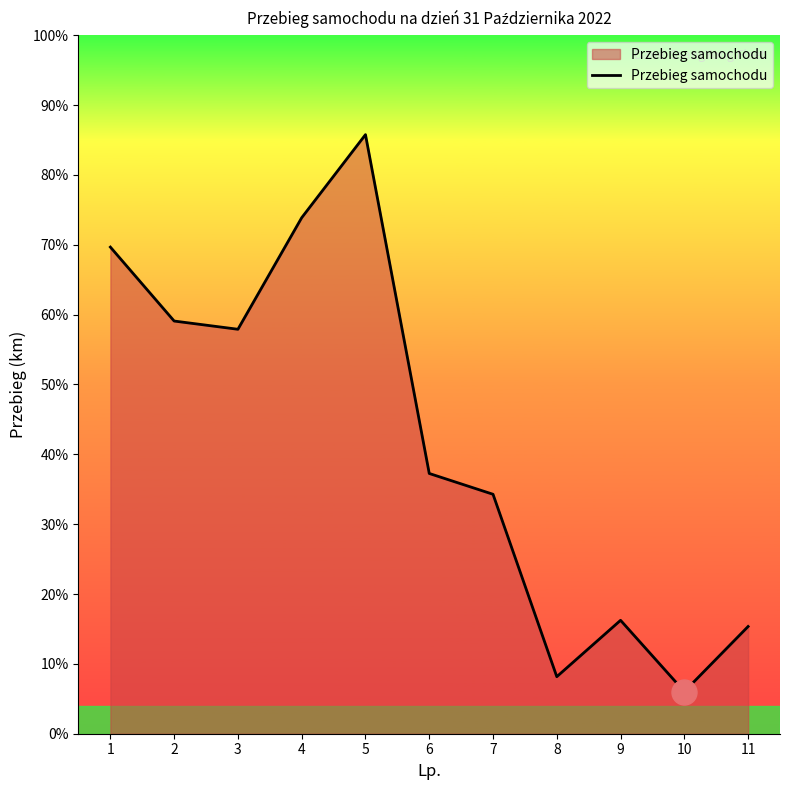

Reading right to left, extract all data points from this chart.

2149	845	2273	1143	4799	5216	12007	10342	8106	8271	9753